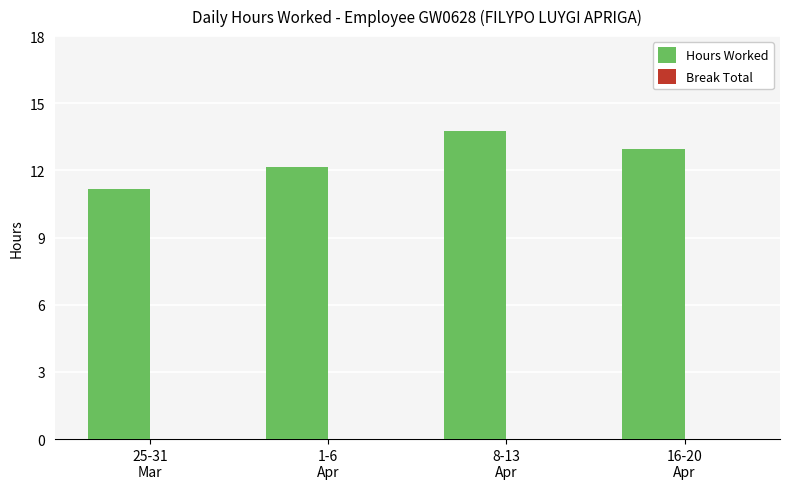

Reading left to right, list all the values displayed in this chart.

11.2	12.1	13.8	13.0